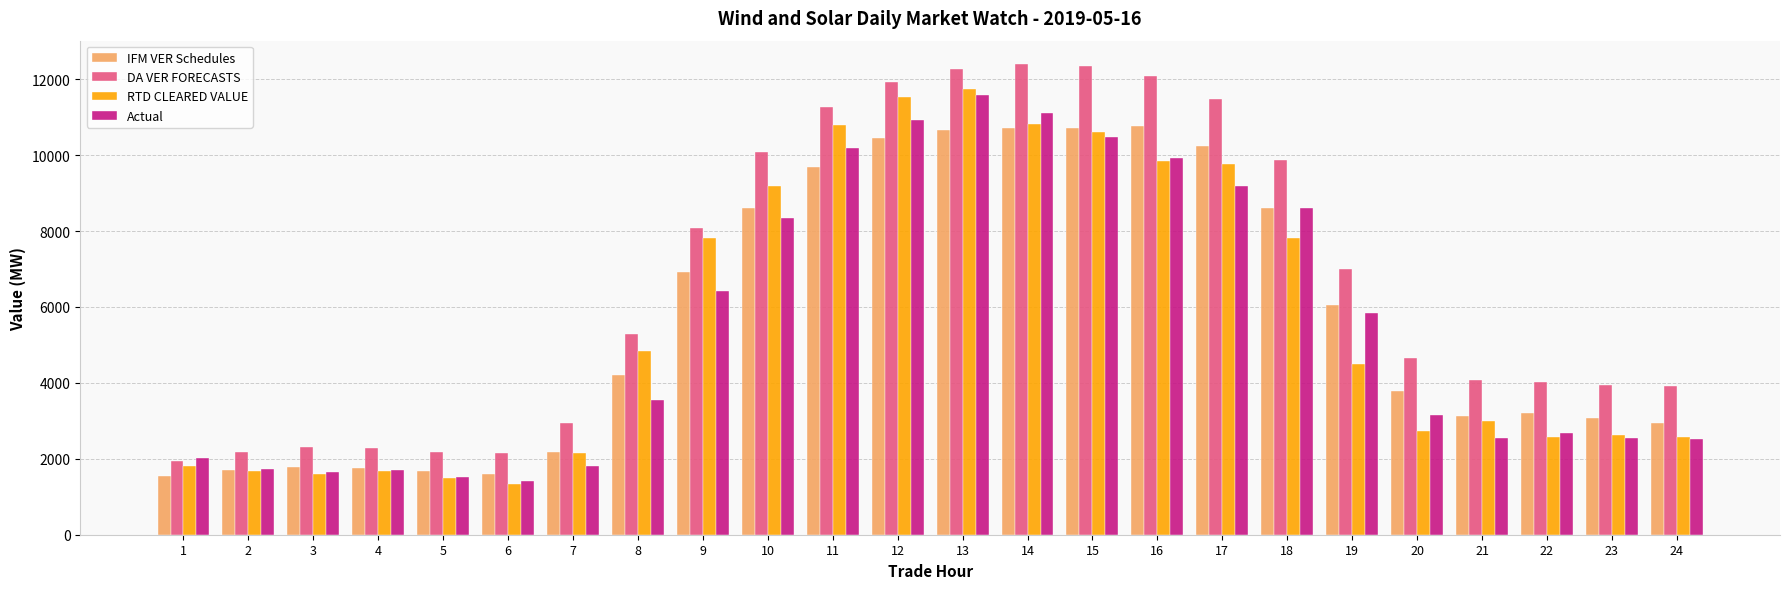

The value of DA VER FORECASTS at 4 is 1202.2. True or false?

False